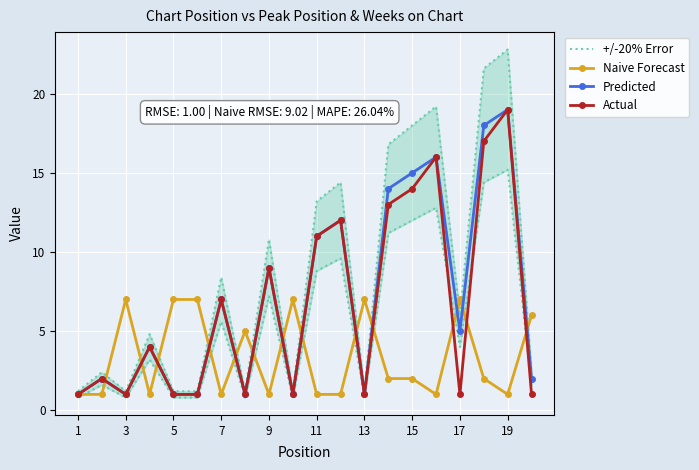

In Actual, how many points are lower than both neighbors (excluding endpoints)?

5